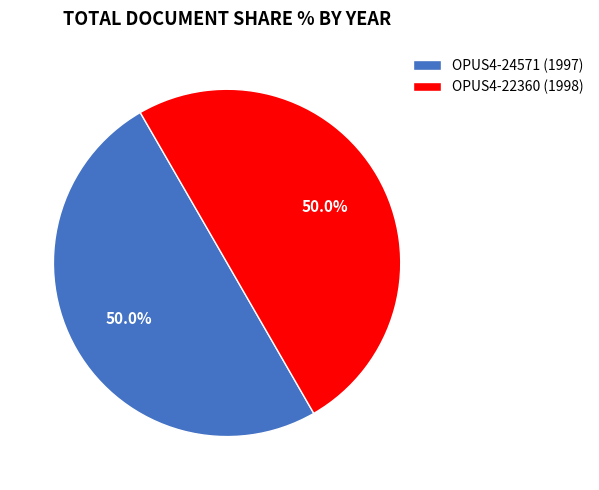

Do OPUS4-22360 (1998) and OPUS4-24571 (1997) together represent more than half of the pie?

Yes